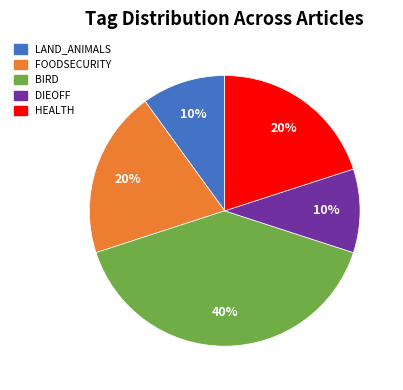

Which has a higher value, LAND_ANIMALS or BIRD?

BIRD